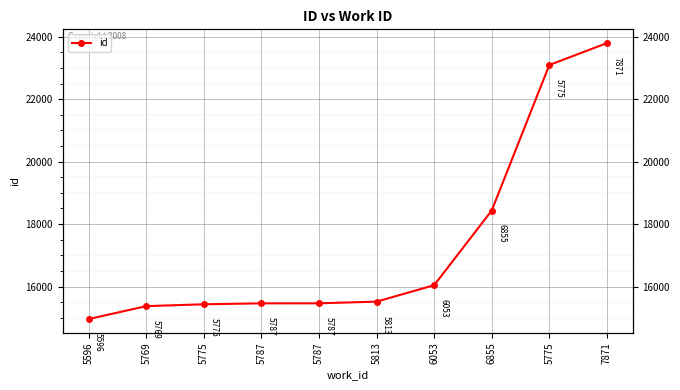

Rank the categories by value from lowest to highest.

5596, 5769, 5775, 5787, 5787, 5813, 6053, 6855, 5775, 7871